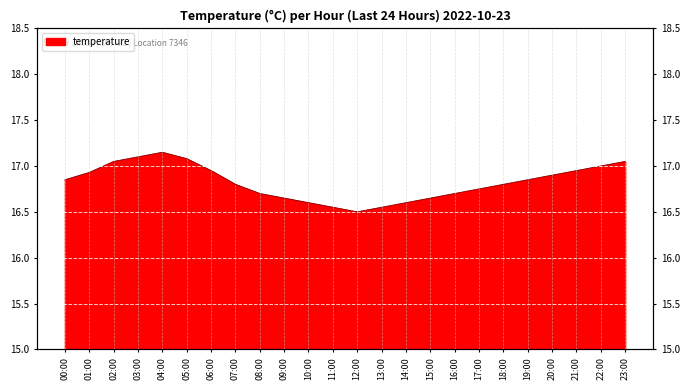

Count the number of data series in this chart.

1